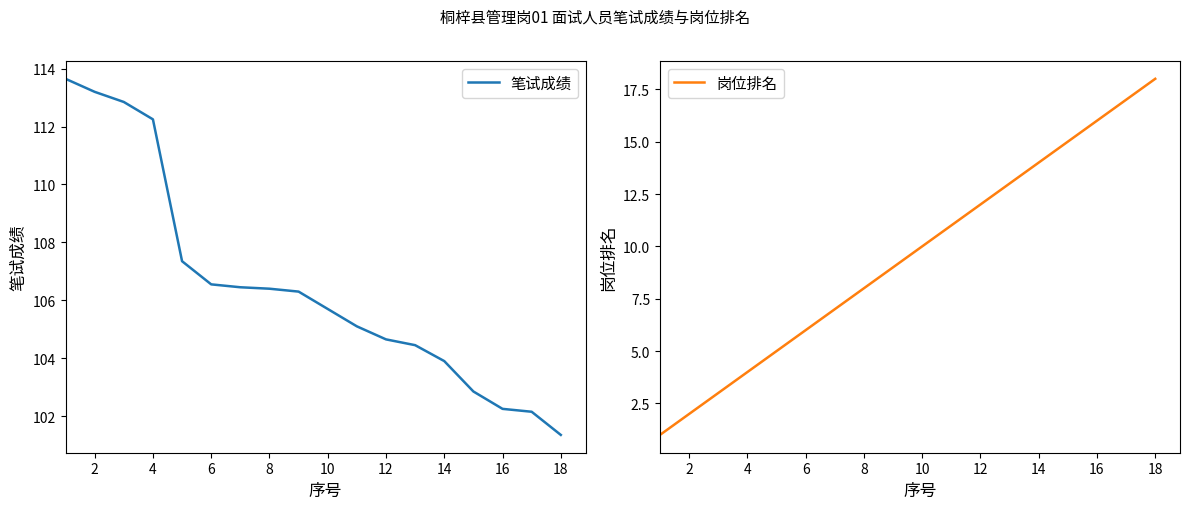

True or false: 岗位排名 and 笔试成绩 intersect in this chart.

False